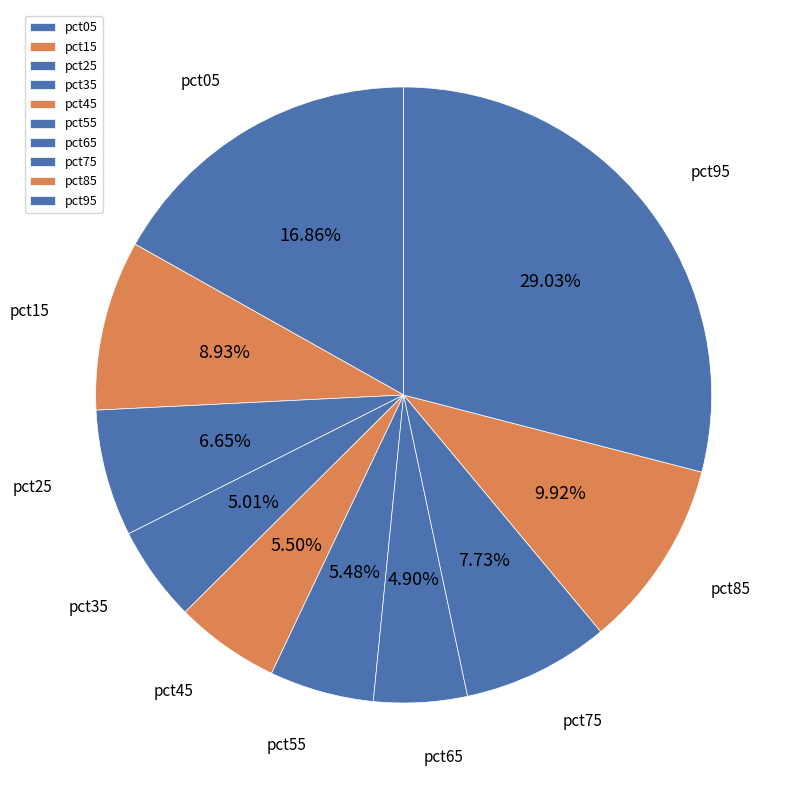

Does pct85 represent more than half of the total?

No